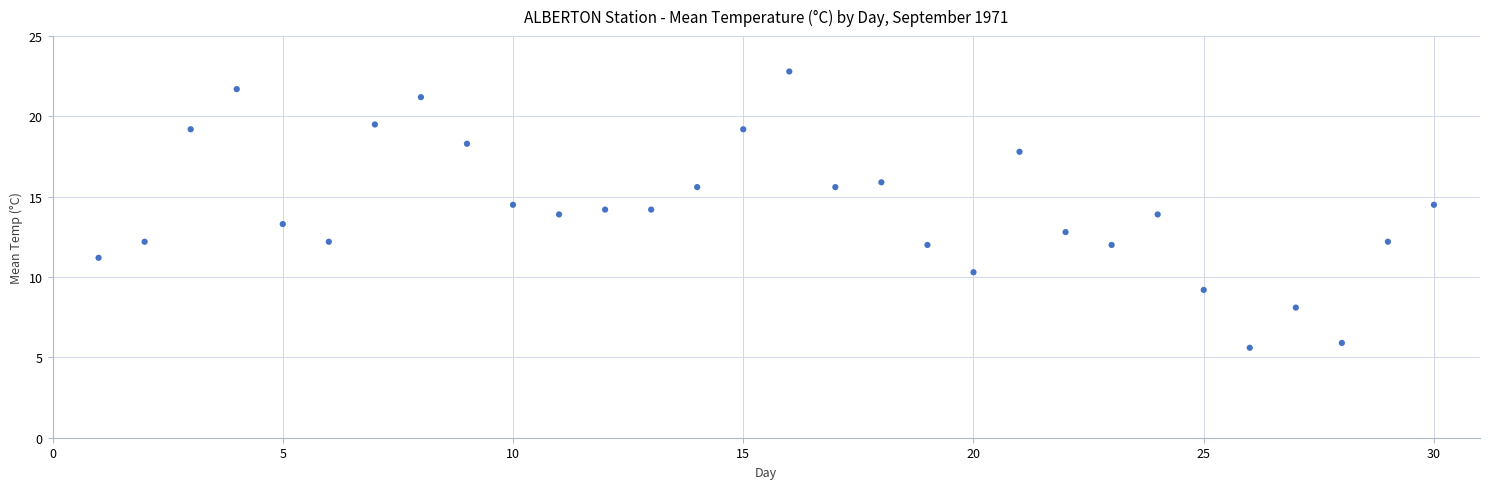

What is the range of X values (max minus min)?

29.0